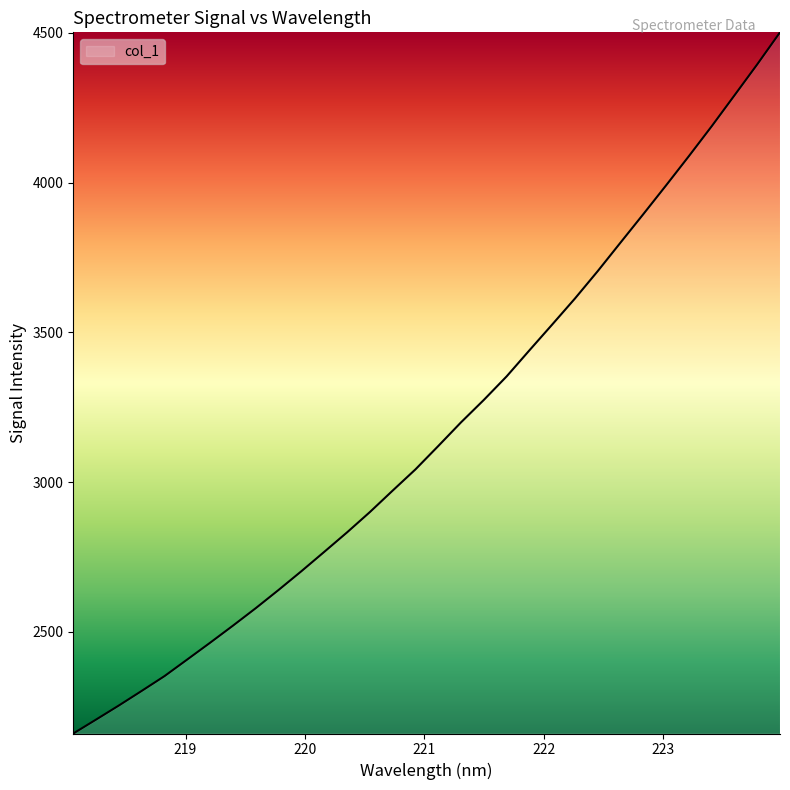

What is the maximum value shown in the chart?

4501.5